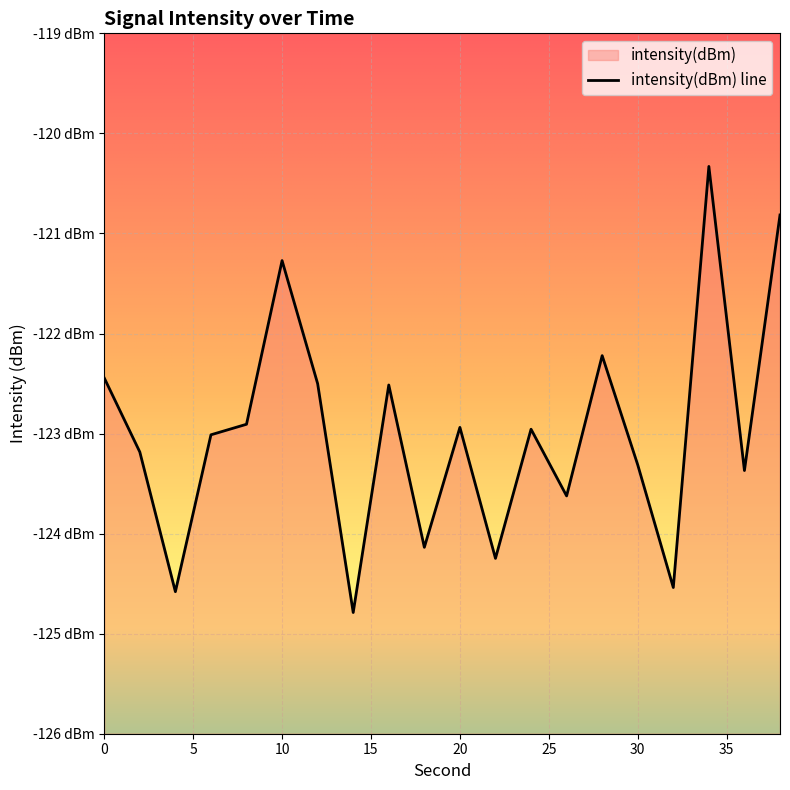

Reading left to right, extract all data points from this chart.

0=-122.4	2=-123.2	4=-124.6	6=-123.0	8=-122.9	10=-121.3	12=-122.5	14=-124.8	16=-122.5	18=-124.1	20=-122.9	22=-124.2	24=-123.0	26=-123.6	28=-122.2	30=-123.3	32=-124.5	34=-120.3	36=-123.4	38=-120.8